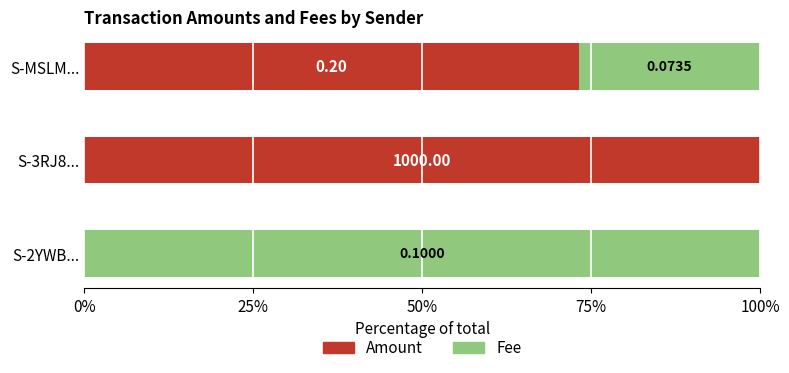

What are all the series names shown in the legend?

Amount, Fee